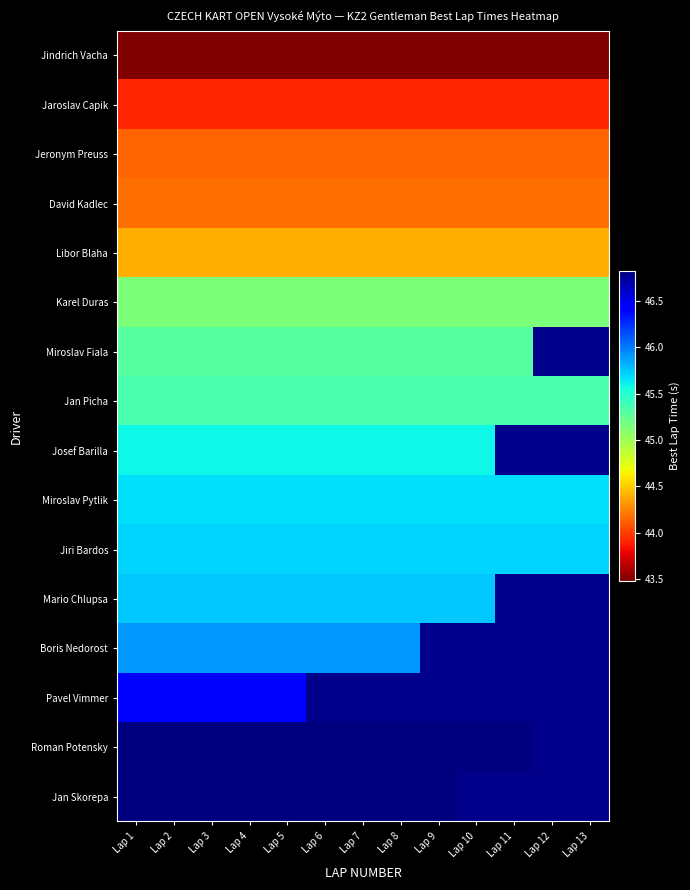

Is the value of Miroslav Fiala at Lap 9 greater than the value of Miroslav Pytlik at Lap 2?

No